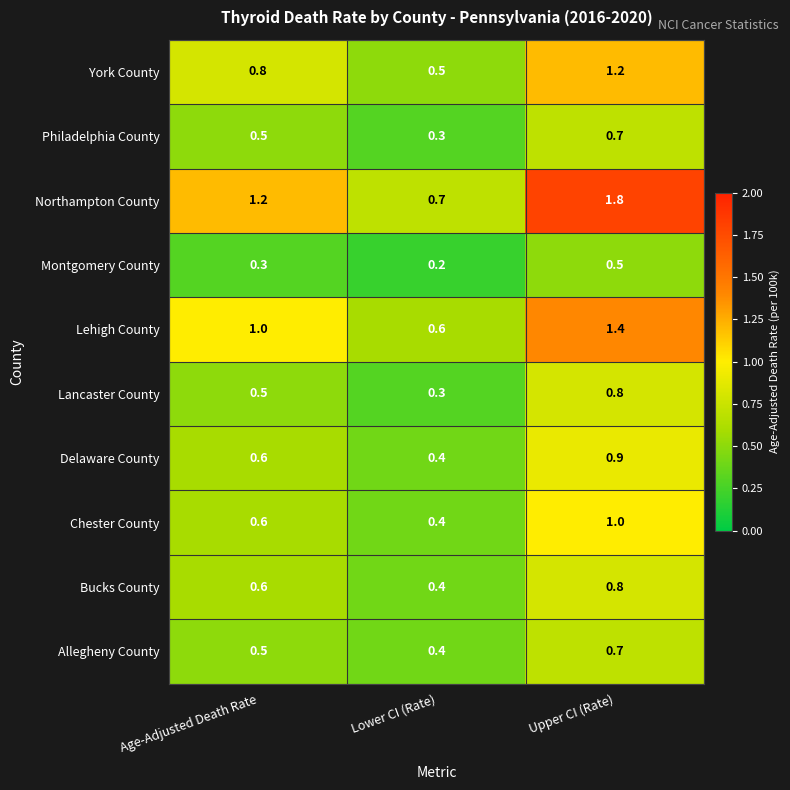

What is the total value across all series at Age-Adjusted Death Rate?

6.6